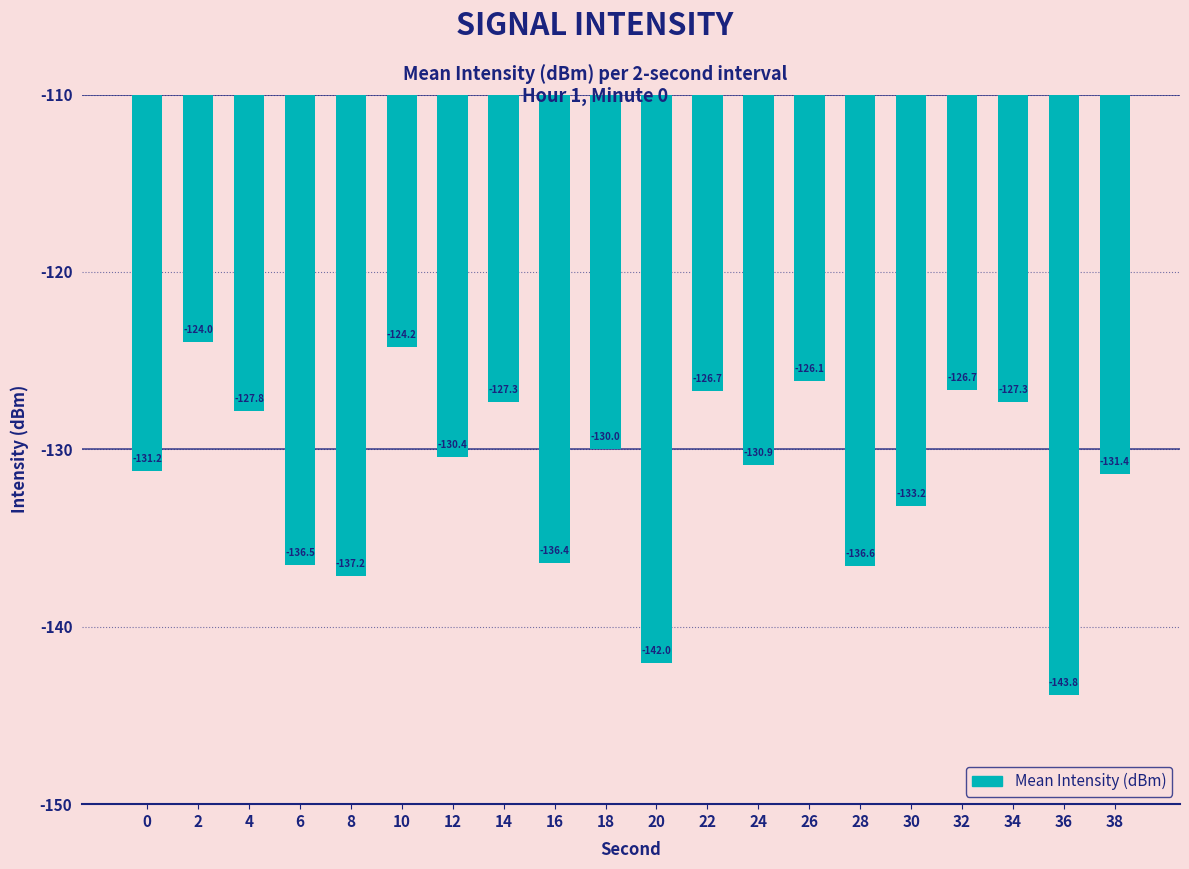

The value at 20 is -197.0. True or false?

False